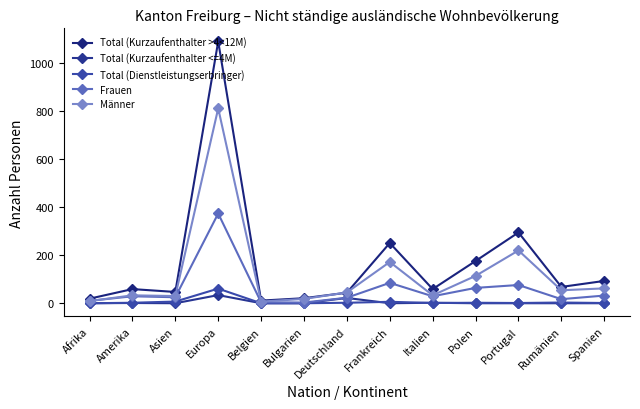

How many data points does each series have?

13